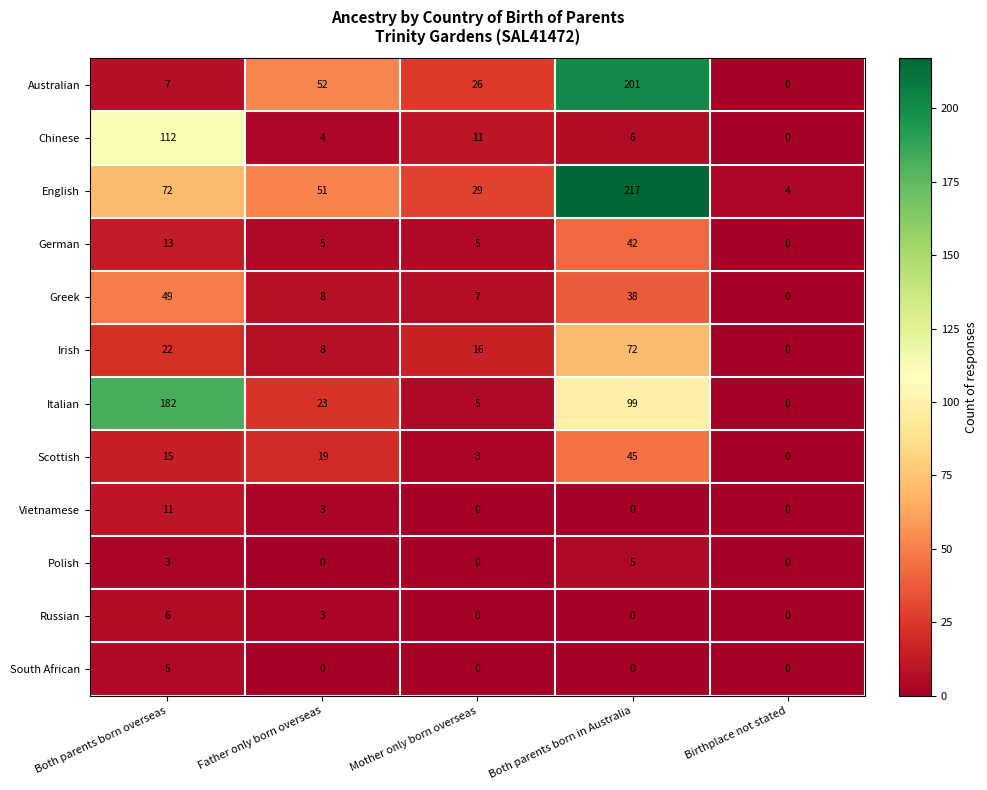

Between Both parents born overseas and Mother only born overseas, which series saw the biggest shift?

Italian